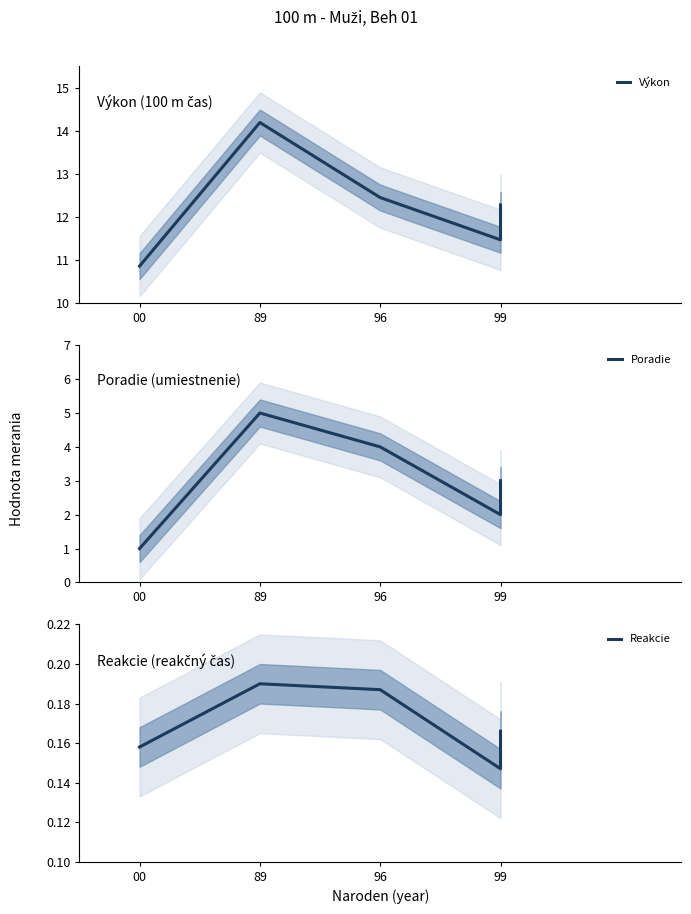

What is the total value across all series at 96?

16.6